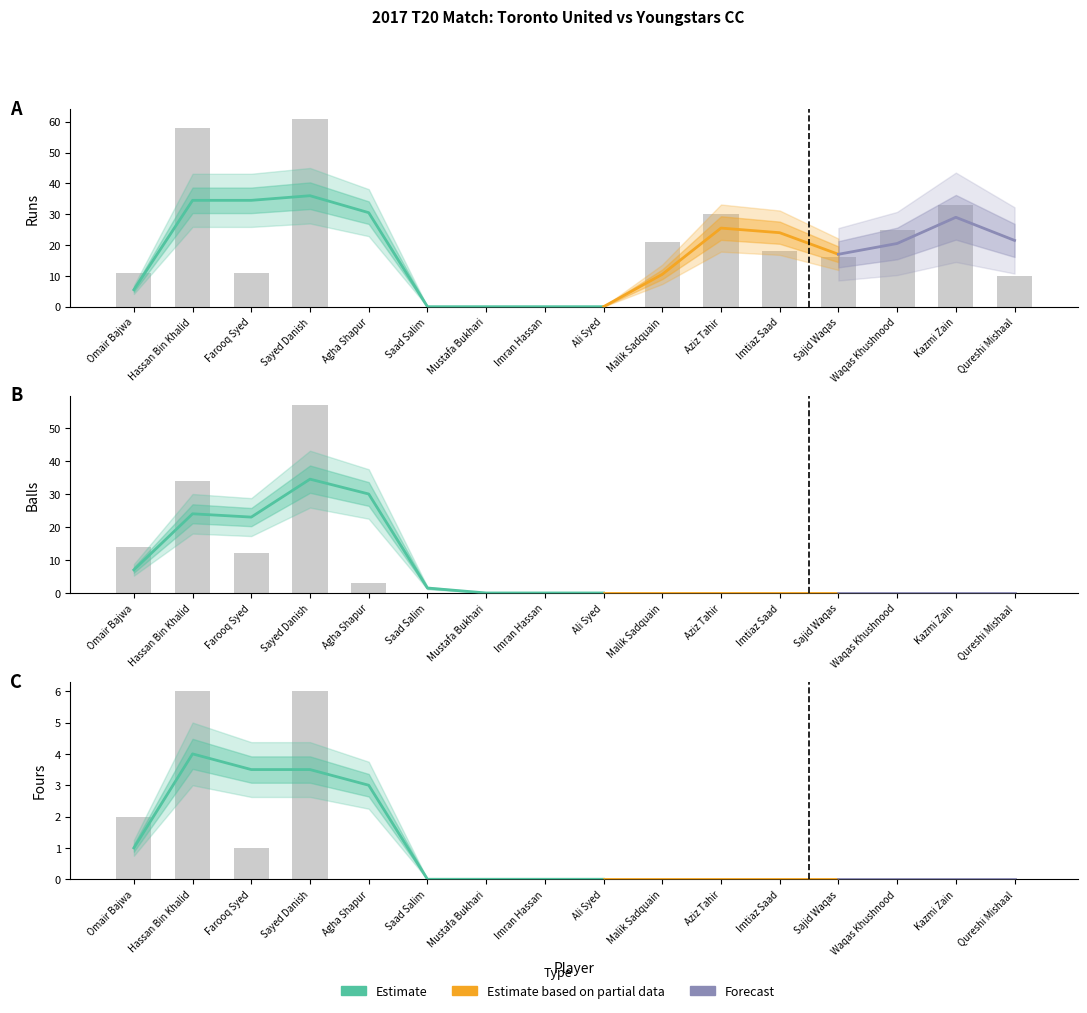

What is the total value across all series at Kazmi Zain?

33